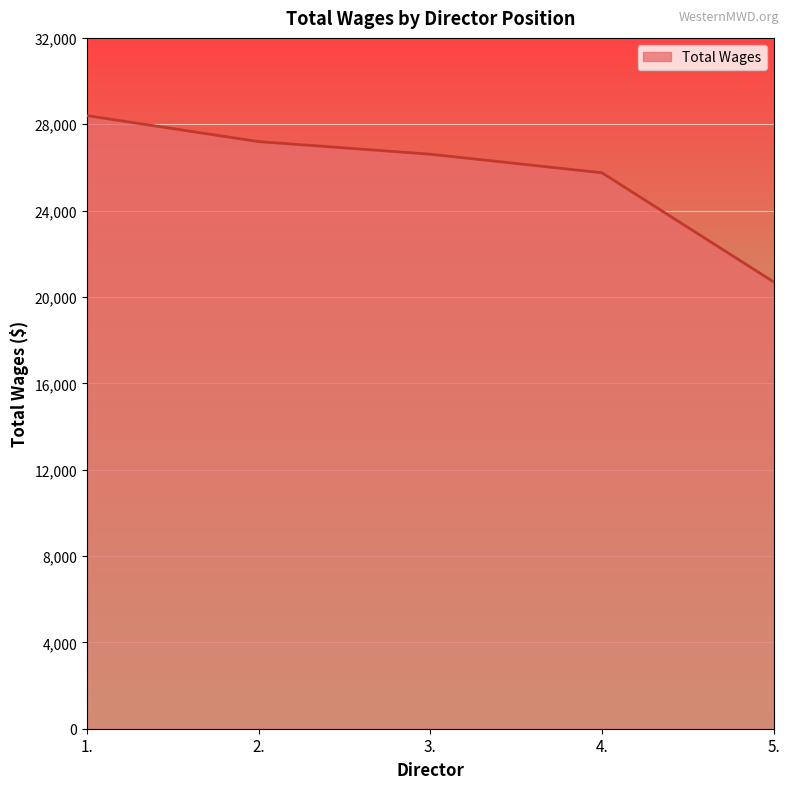

What is the approximate value at 5.?

20698